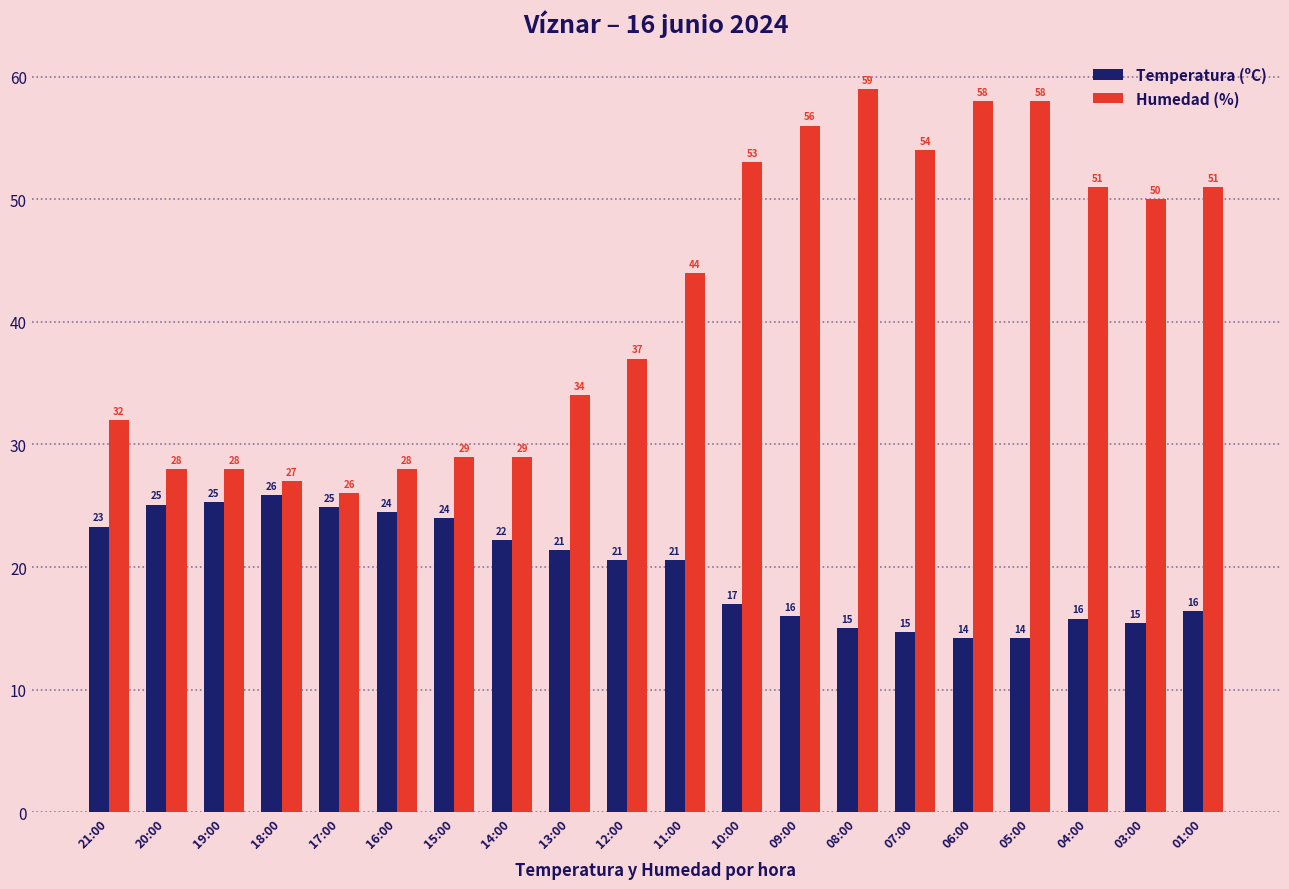

What is the sum of all Temperatura (ºC) values?

396.5